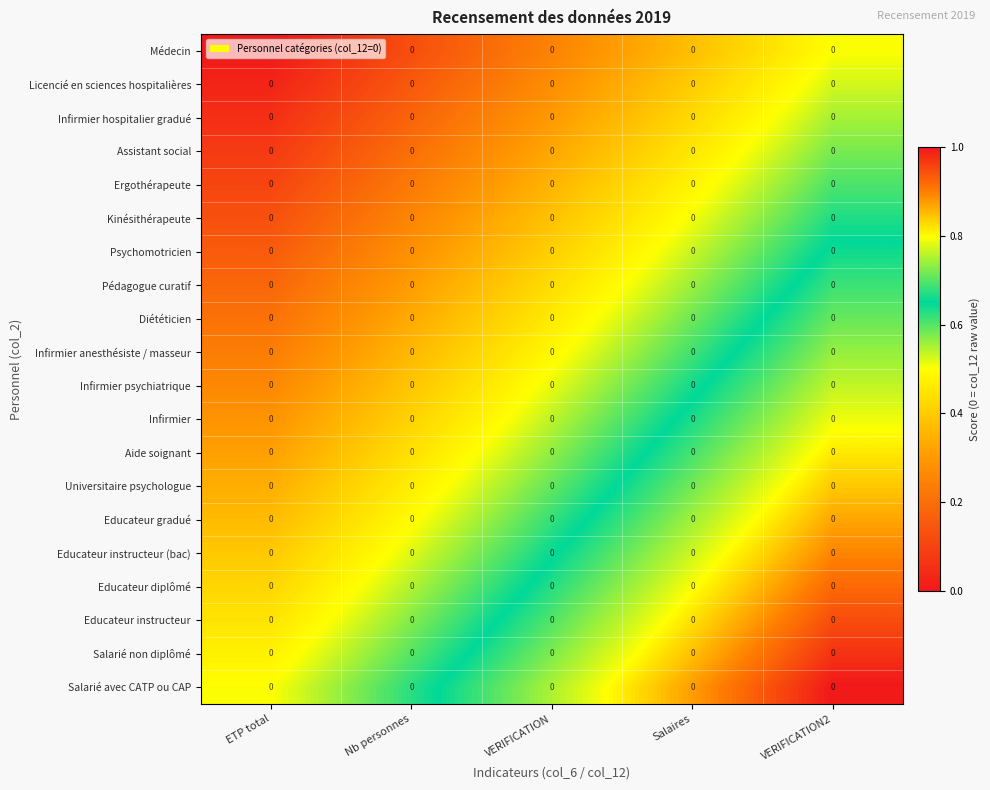

Rank the series at ETP total from highest to lowest value.

Salarié avec CATP ou CAP, Salarié non diplômé, Educateur instructeur, Educateur diplômé, Educateur instructeur (bac), Educateur gradué, Universitaire psychologue, Aide soignant, Infirmier, Infirmier psychiatrique, Infirmier anesthésiste / masseur, Diététicien, Pédagogue curatif, Psychomotricien, Kinésithérapeute, Ergothérapeute, Assistant social, Infirmier hospitalier gradué, Licencié en sciences hospitalières, Médecin